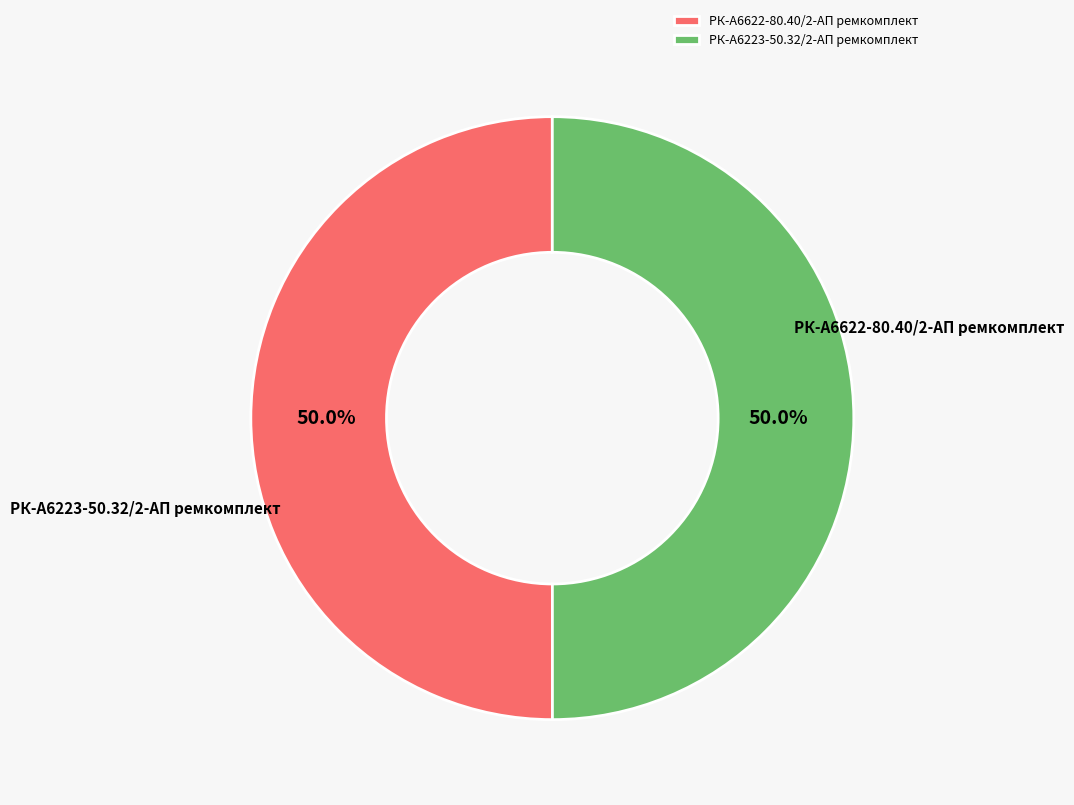

The РК-А6622-80.40/2-АП ремкомплект slice represents 50% of the pie. True or false?

True